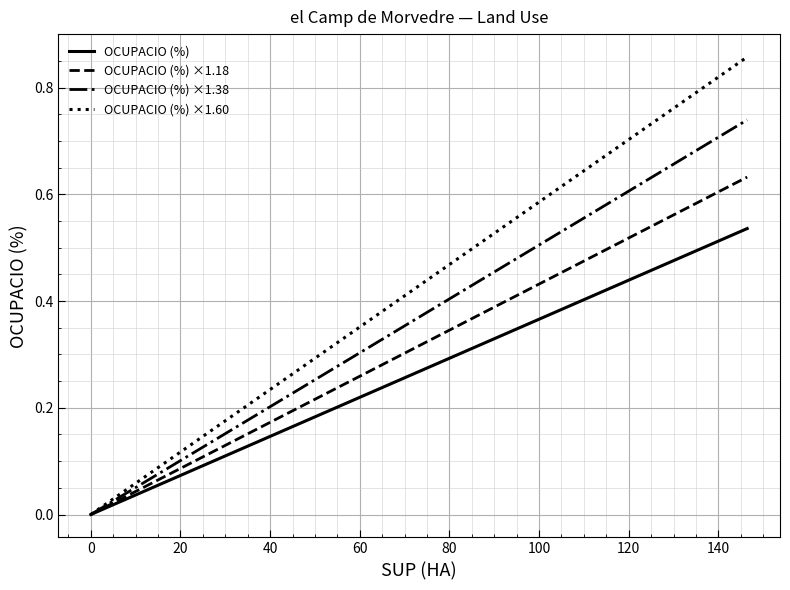

Rank the series by their maximum value, from highest to lowest.

OCUPACIO (%) ×1.60, OCUPACIO (%) ×1.38, OCUPACIO (%) ×1.18, OCUPACIO (%)